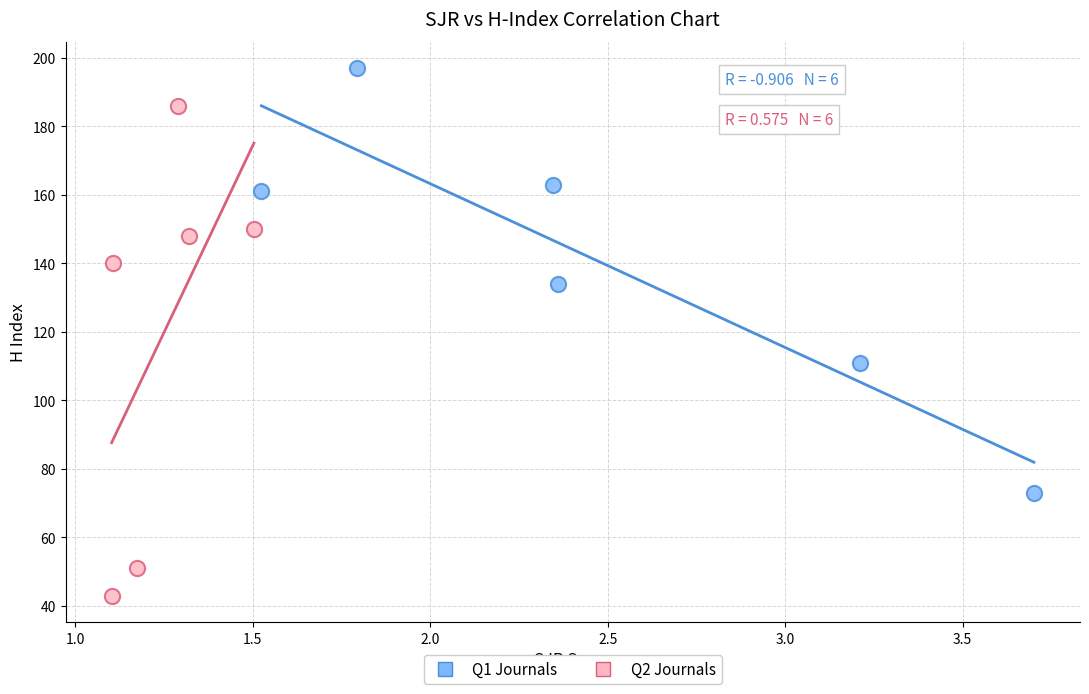

Which series reaches the maximum Y coordinate?

Q1 Journals